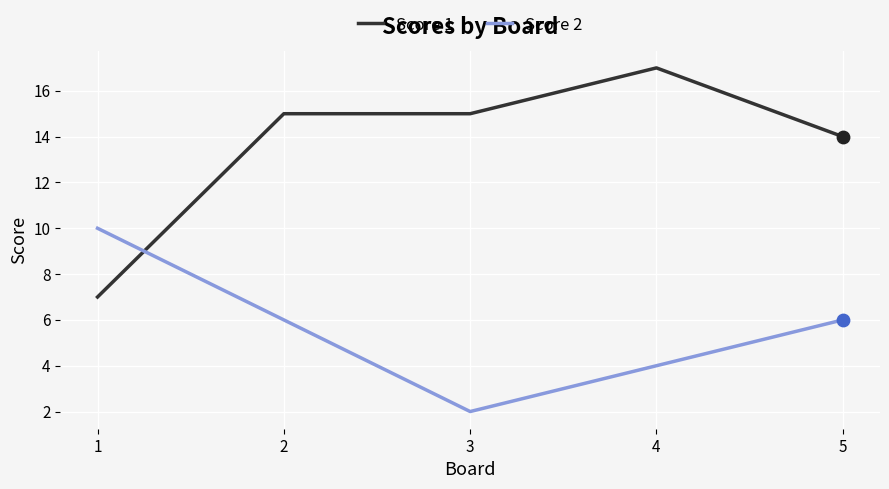

Between 1 and 2, which series saw the biggest shift?

Score 1